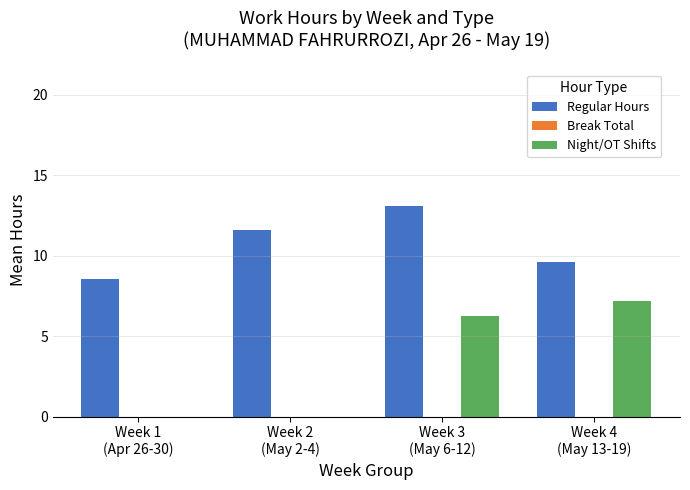

What is the greatest value displayed?

13.1